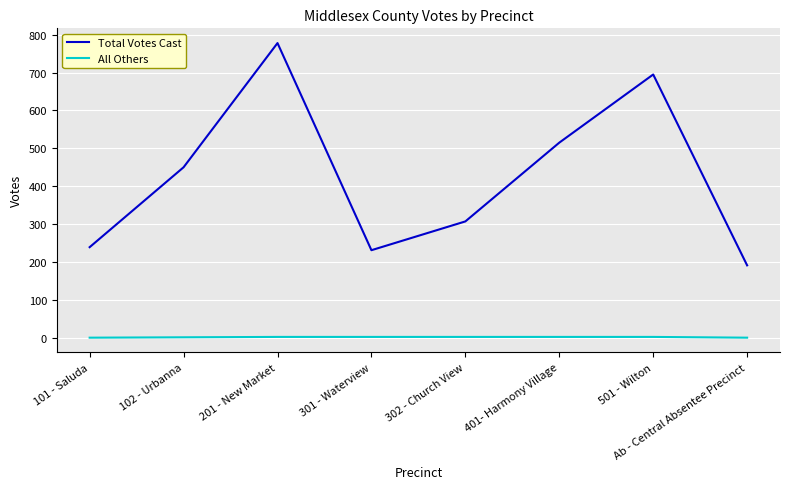

True or false: Total Votes Cast has a value of 450 at 102 - Urbanna.

True